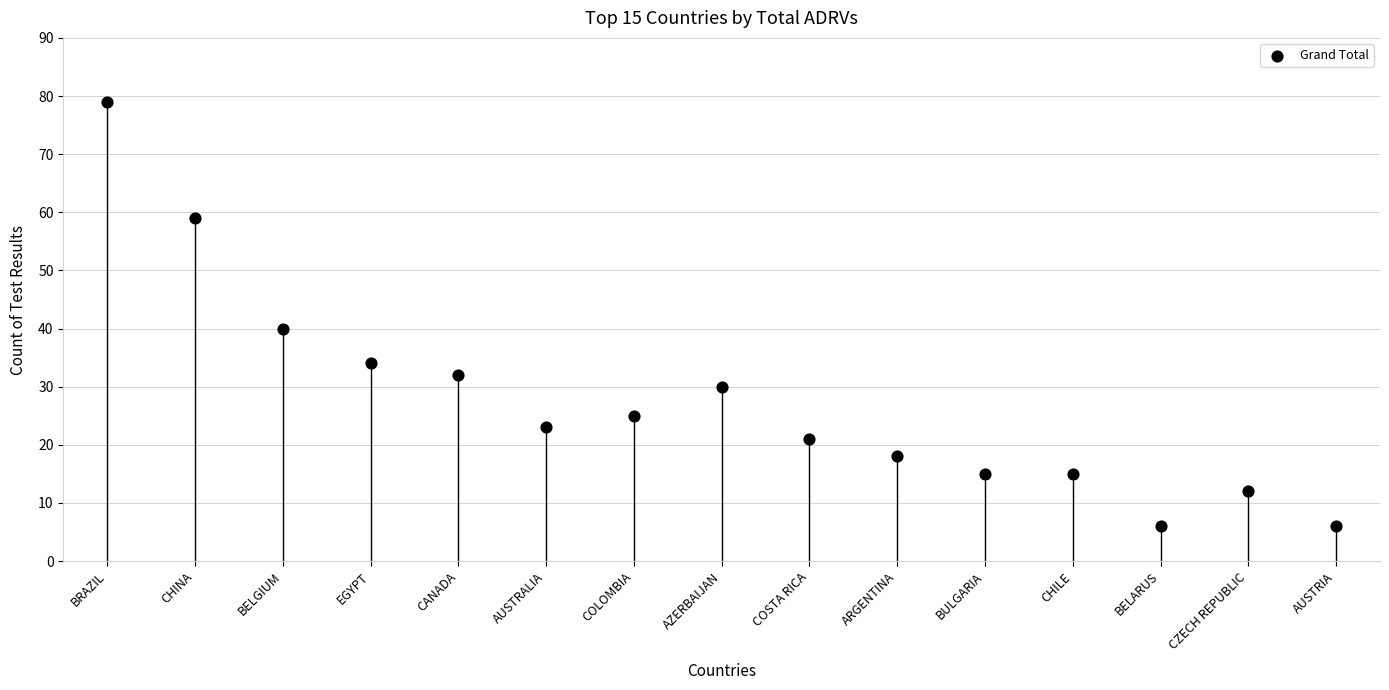

What is the range of Y values (max minus min)?

73